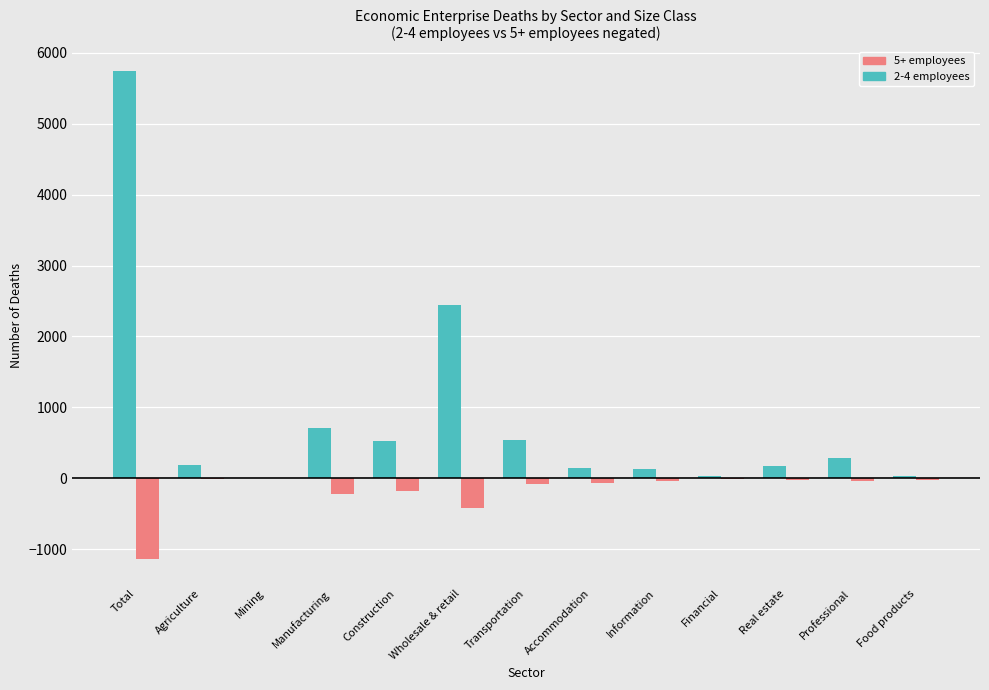

Which label corresponds to the largest value in the chart?

Total